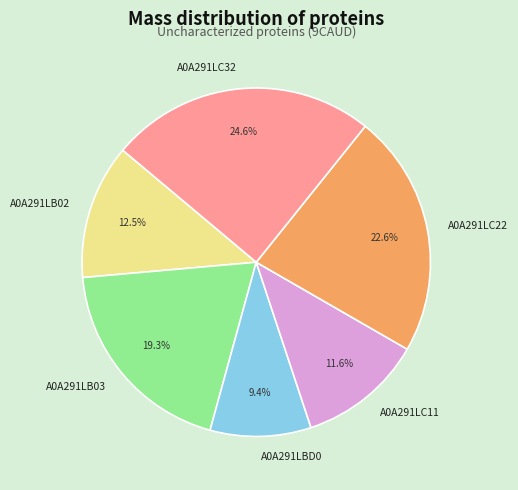

Between A0A291LC32 and A0A291LC22, which is larger?

A0A291LC32